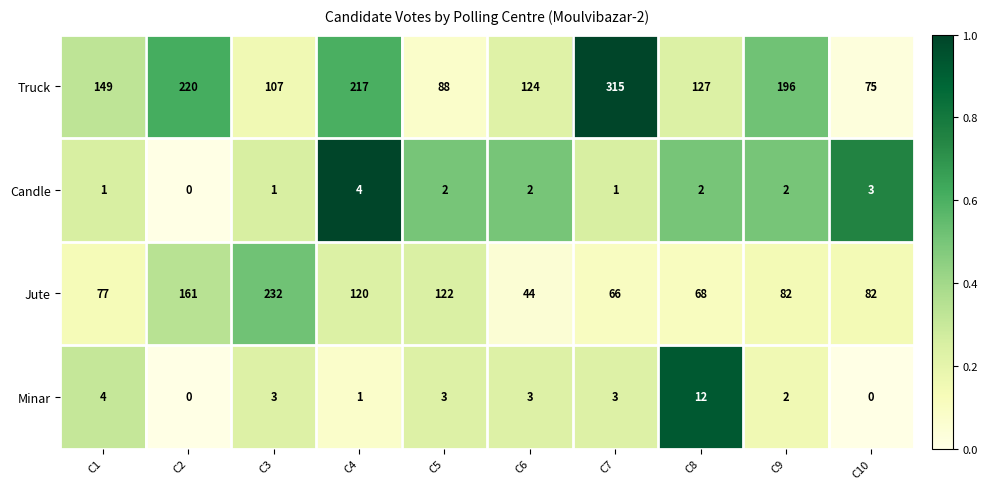

What is the difference between the maximum and minimum values in the Jute series?

188